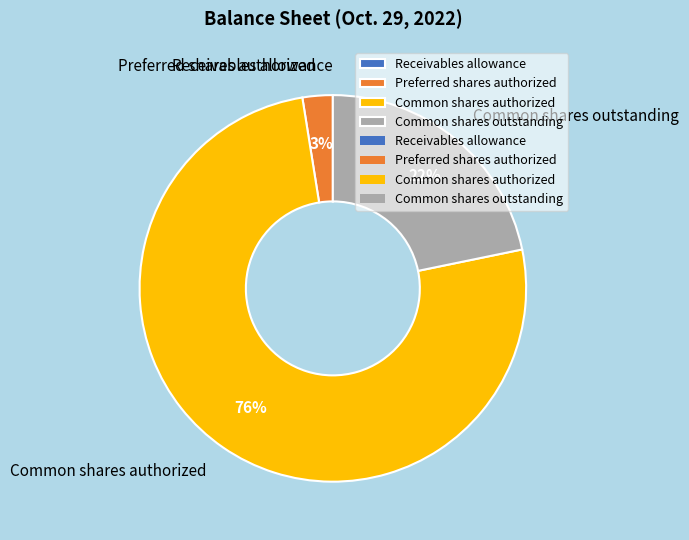

Is there a majority slice in this chart?

Yes